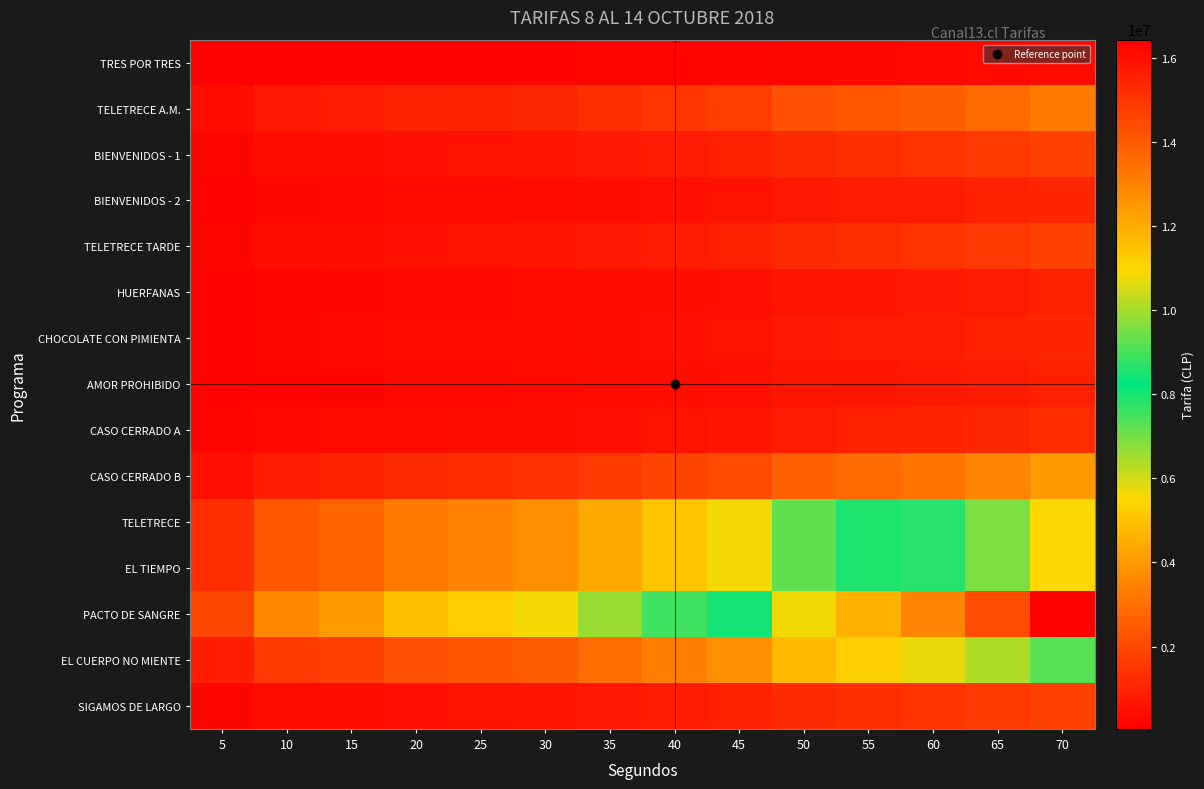

What is the difference between the highest and lowest values at 65?

14025000